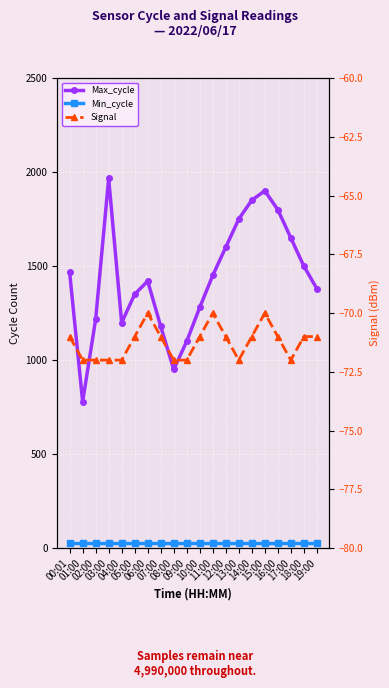

Does the chart display data point markers on the line(s)?

Yes